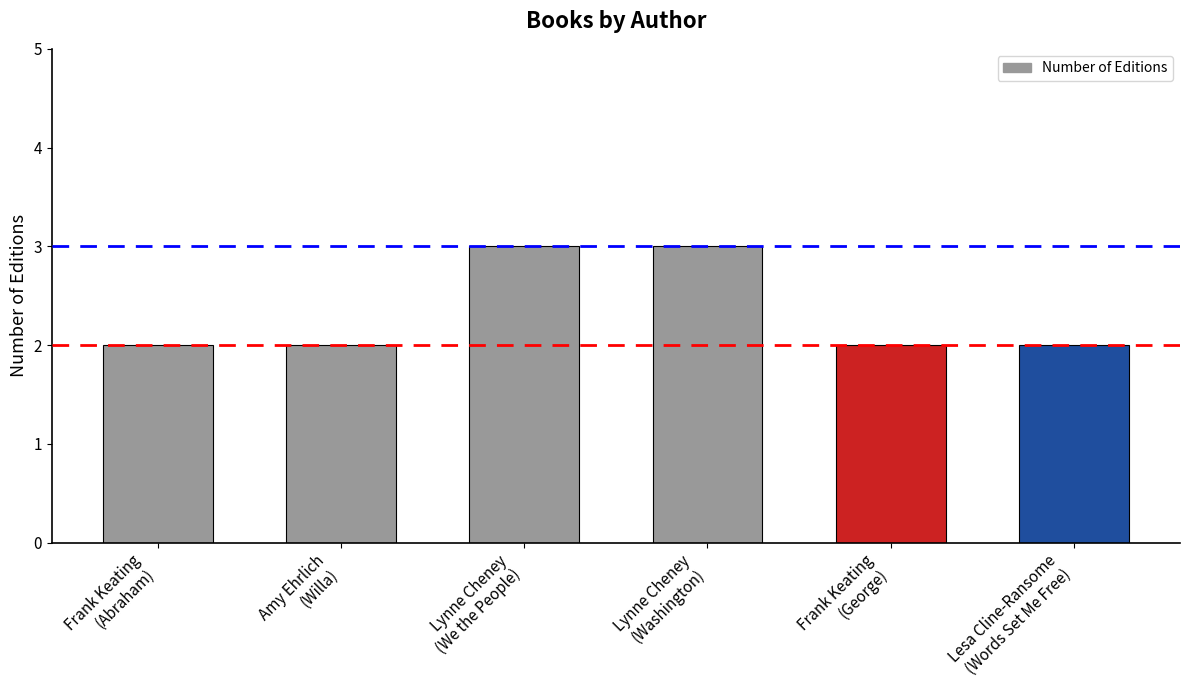

What is the sum of all values?

14